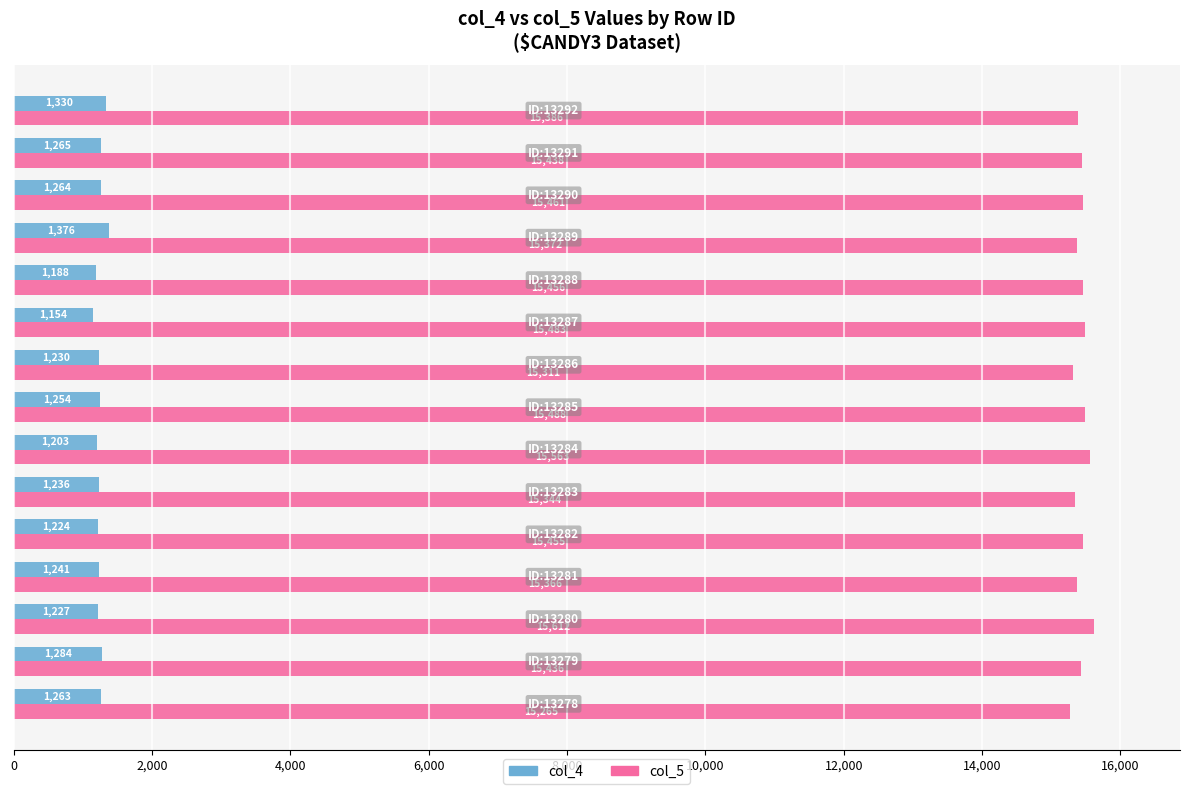

At how many categories does at least one series exceed 2481?

15